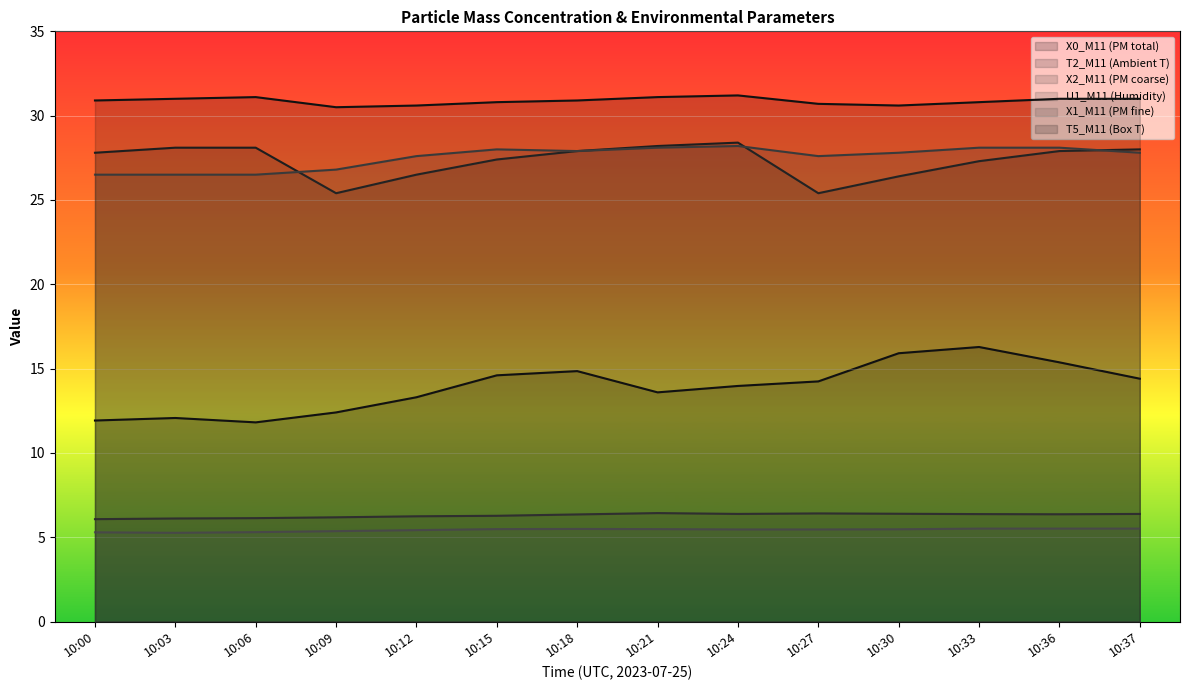

How many lines are shown in the chart?

6